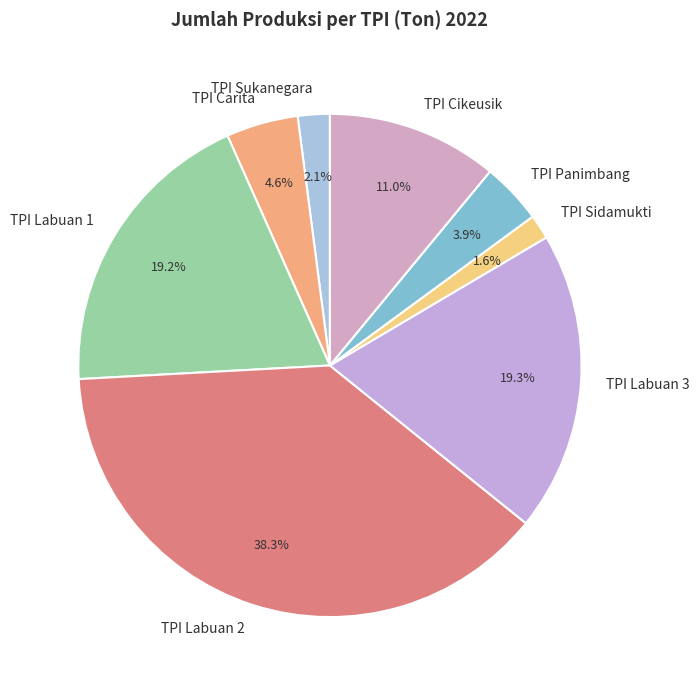

What is the largest slice in the pie chart?

TPI Labuan 2